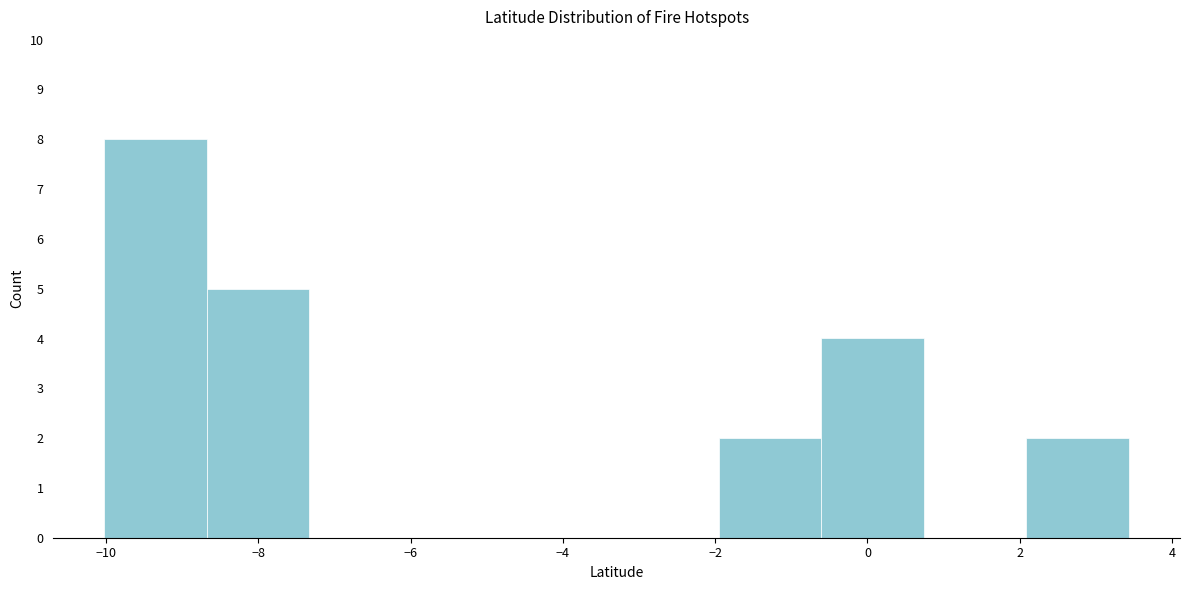

Over which range of the x-axis is the bar tallest?

-10.0 to -8.6